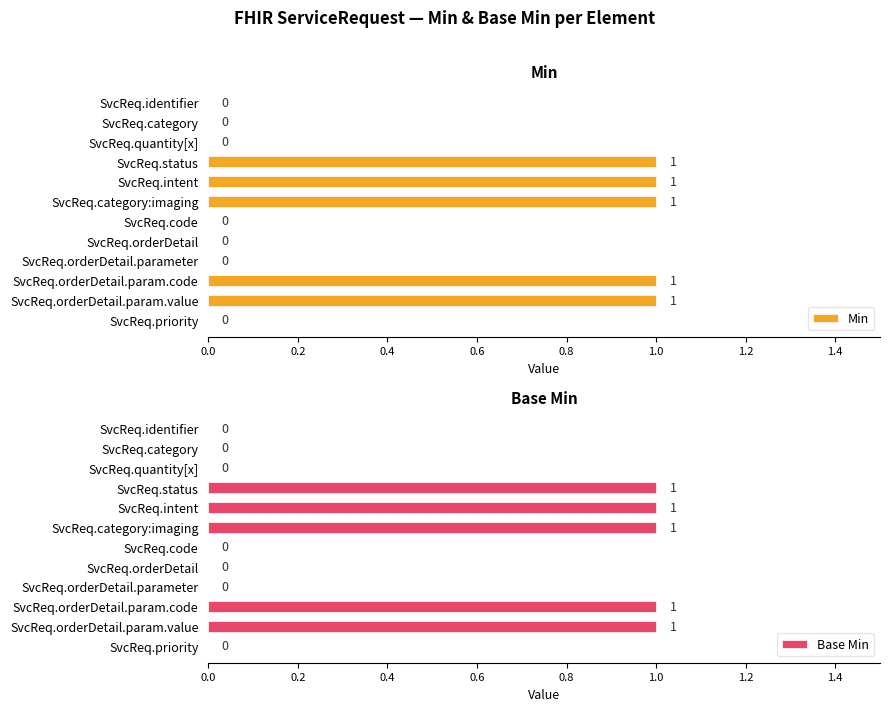

Reading right to left, list all the values displayed in this chart.

Min: 0	1	1	0	0	0	1	1	1	0	0	0
Base Min: 0	1	1	0	0	0	1	1	1	0	0	0